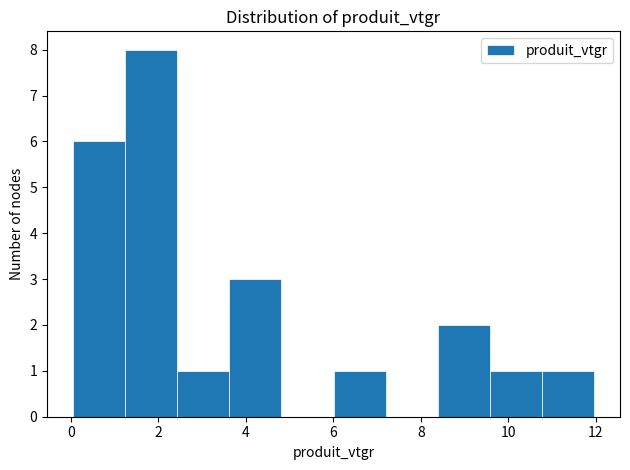

What is the height of the bar covering 3.6 to 4.8 on the x-axis? Neither the bar edges nor the heights are printed on the chart, so give them approximately, as read against the axes.

3